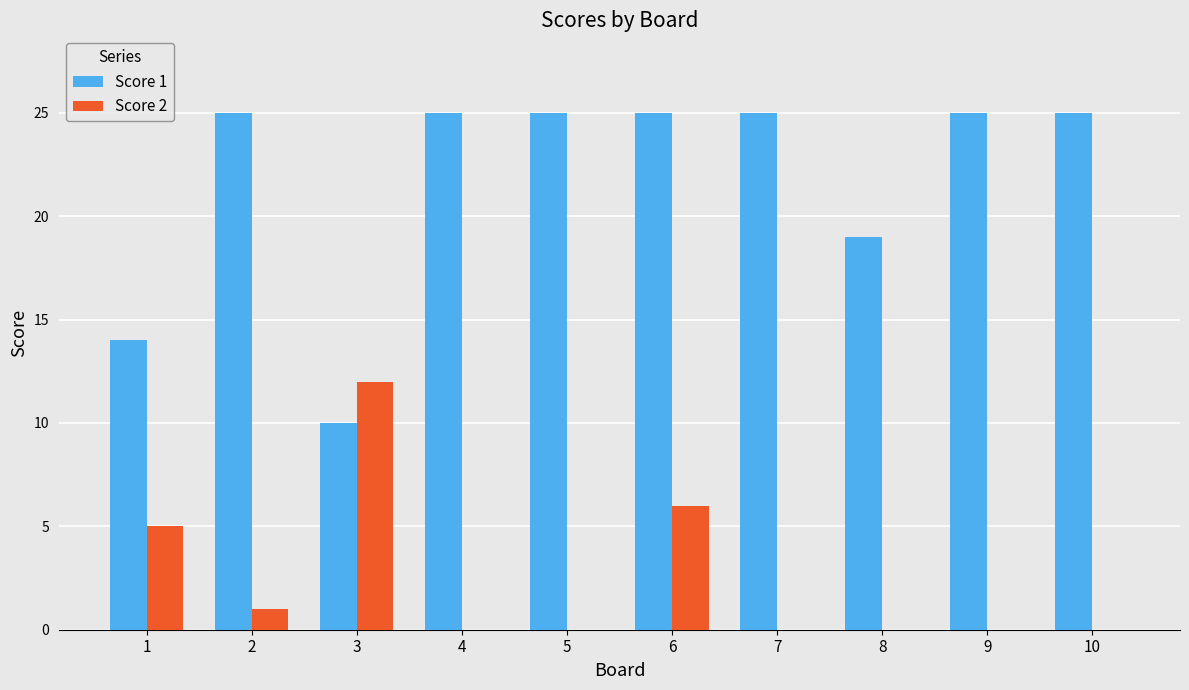

True or false: Score 1 has a value of 25 at 7.

True